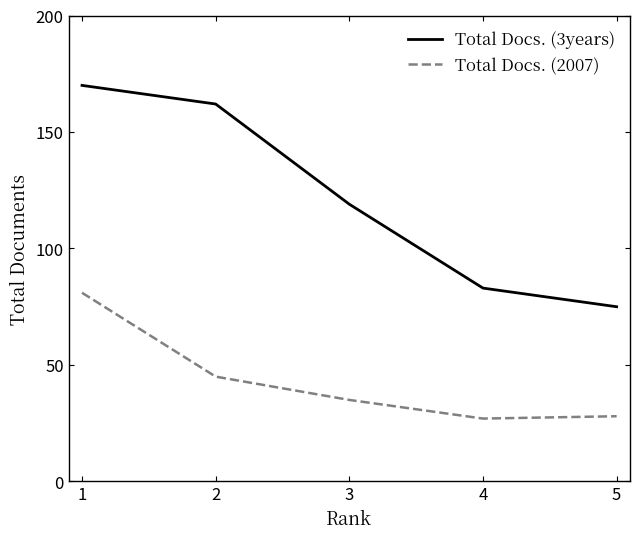

What is the difference between the maximum and second lowest values in the Total Docs. (2007) series?

53